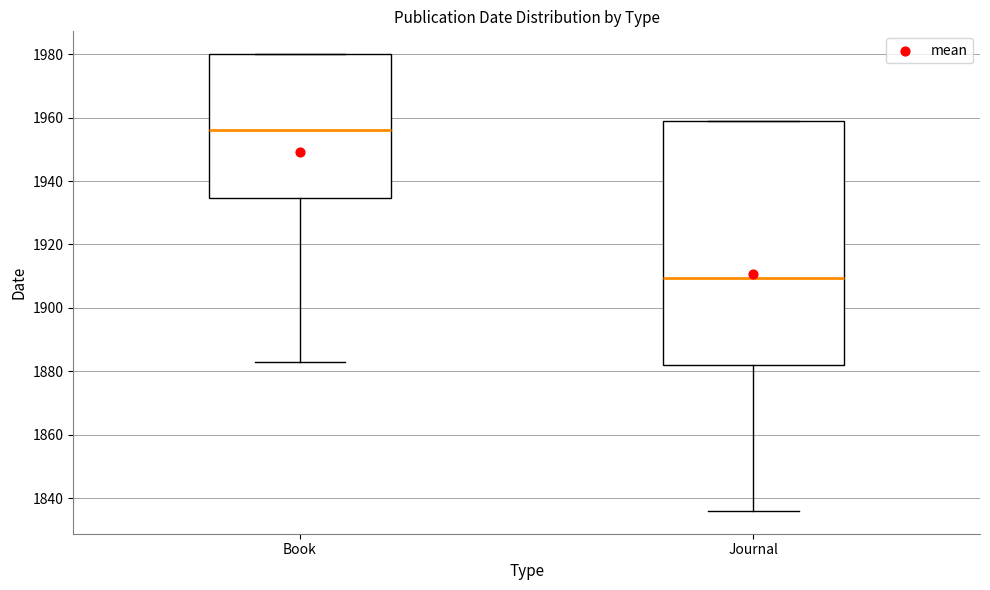

Where does the lower whisker of the box for Journal end on the y-axis? The values are not printed on the chart, so give them approximately, as read against the axis.

1836